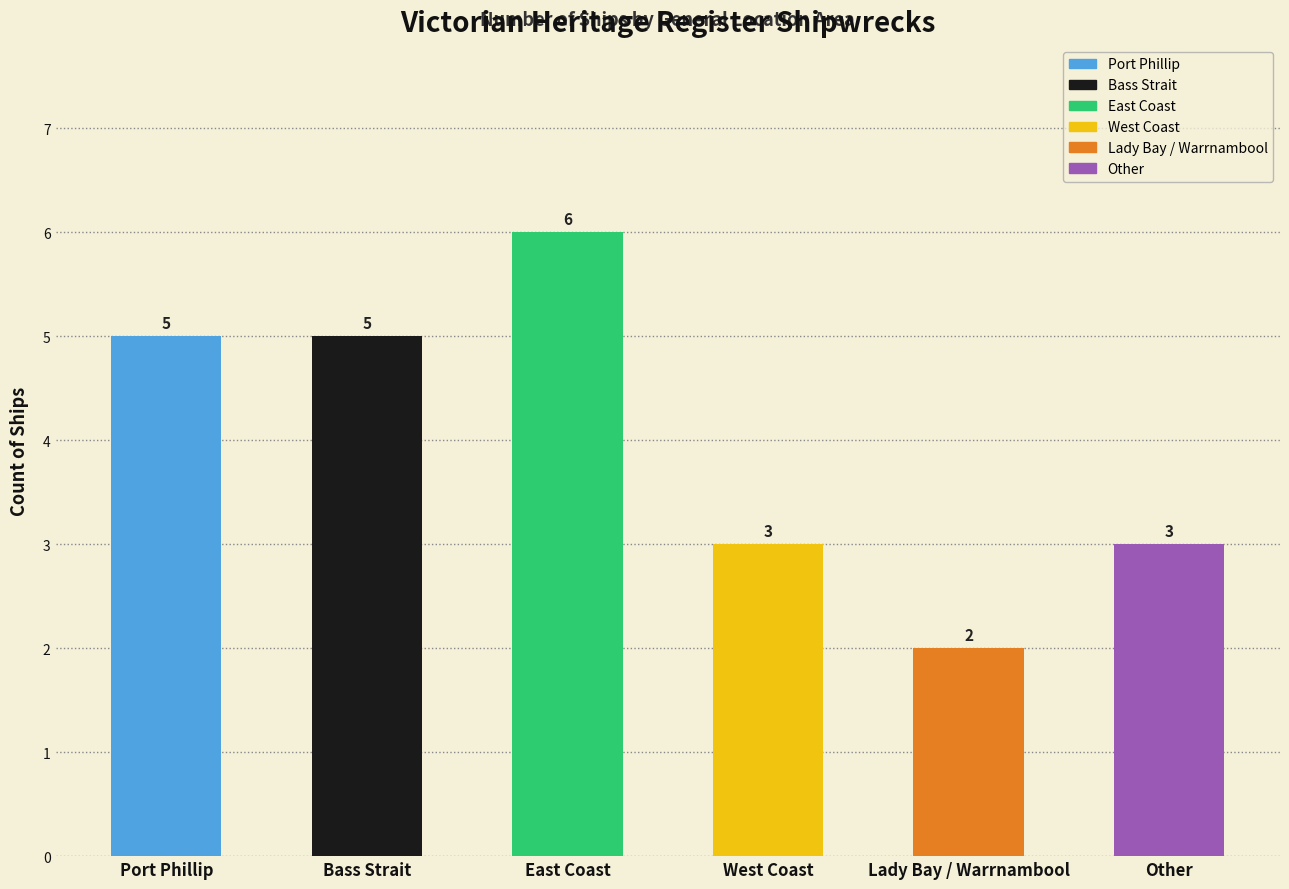

True or false: the data shows 3 at Lady Bay / Warrnambool.

False